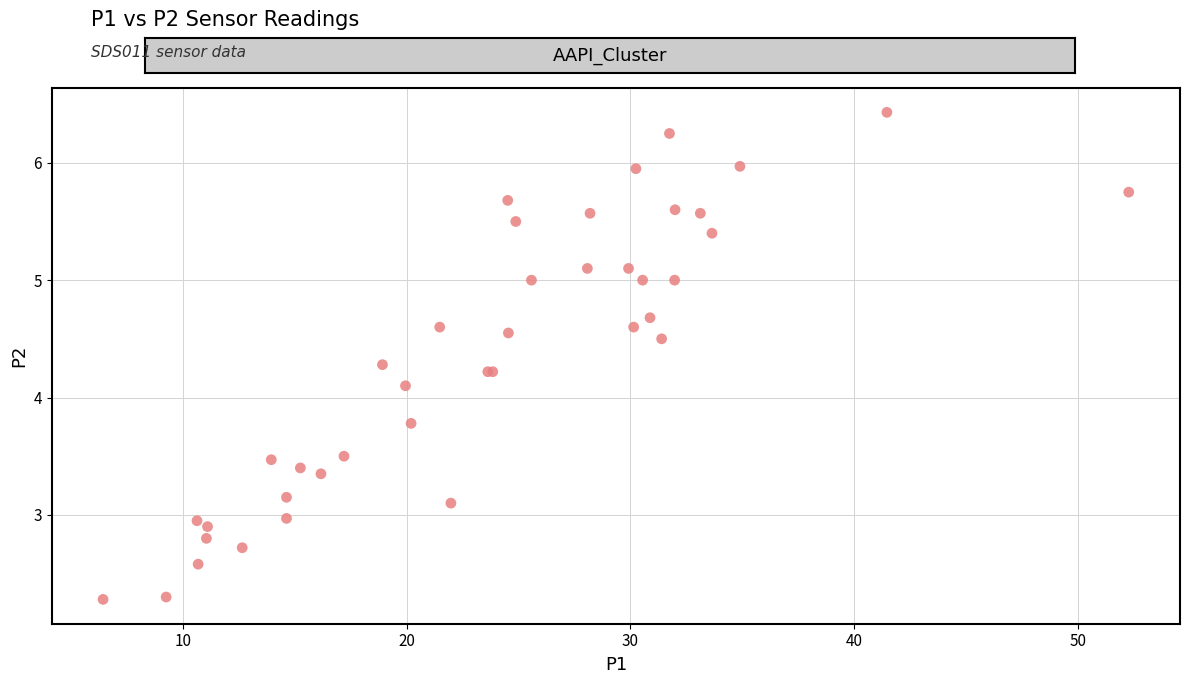

What Y value in the scatter plot is closest to 4?

4.1